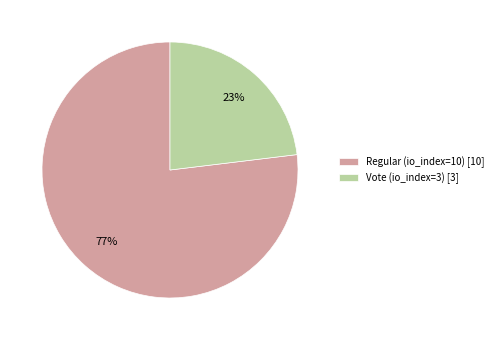

The Regular (io_index=10) slice represents 71% of the pie. True or false?

False